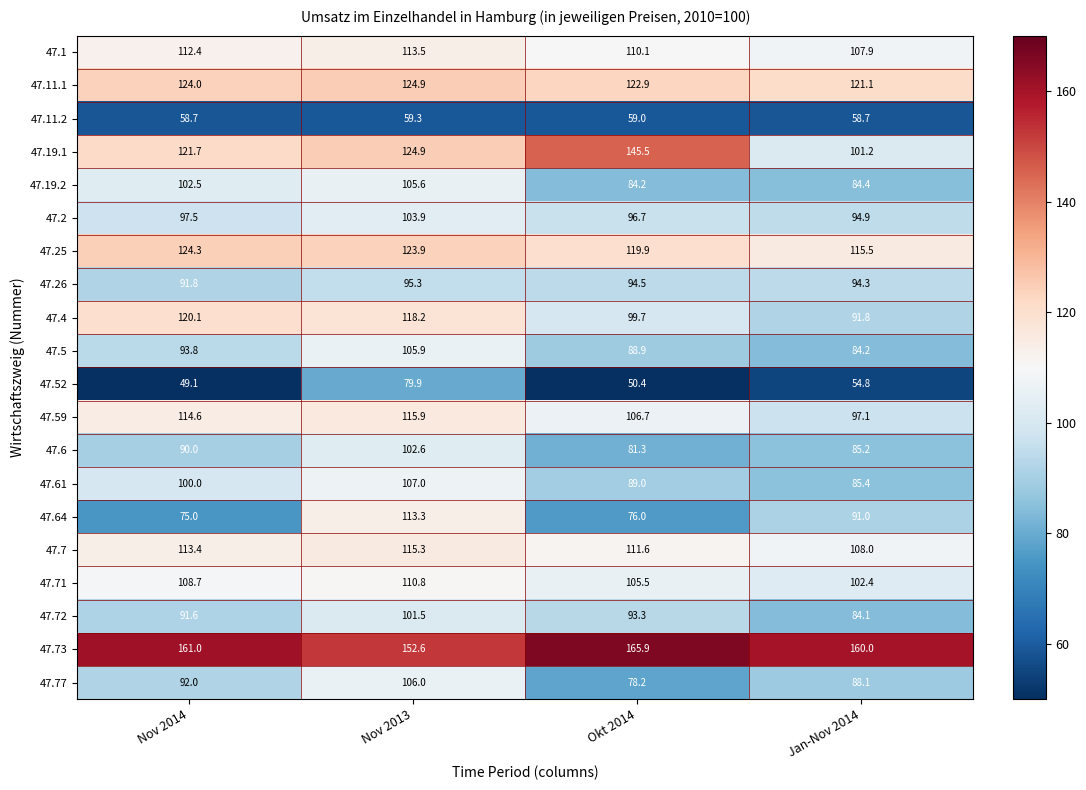

Read the 47.73 value at Nov 2014.

161.0